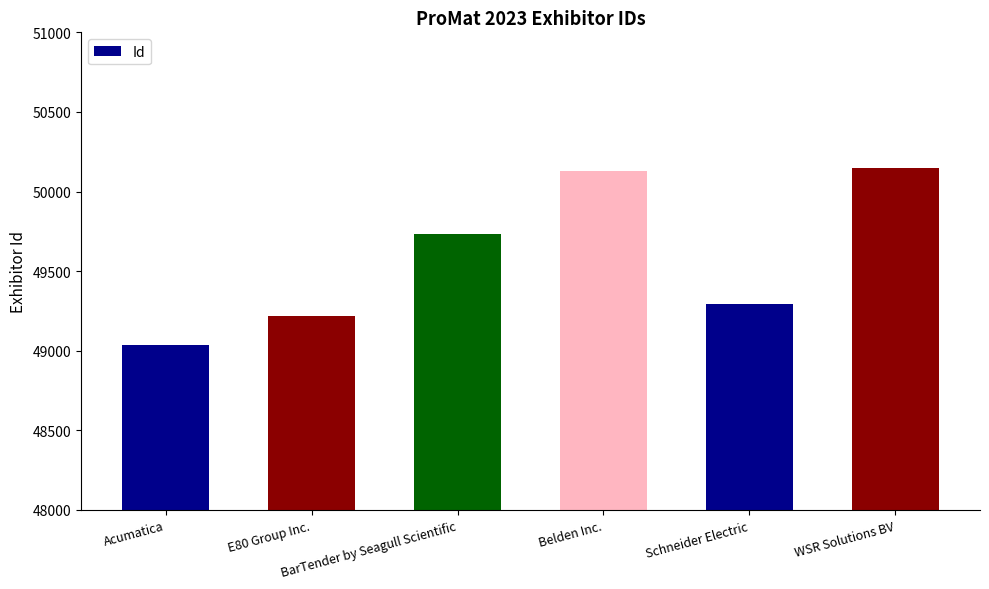

The value at E80 Group Inc. is 85391. True or false?

False